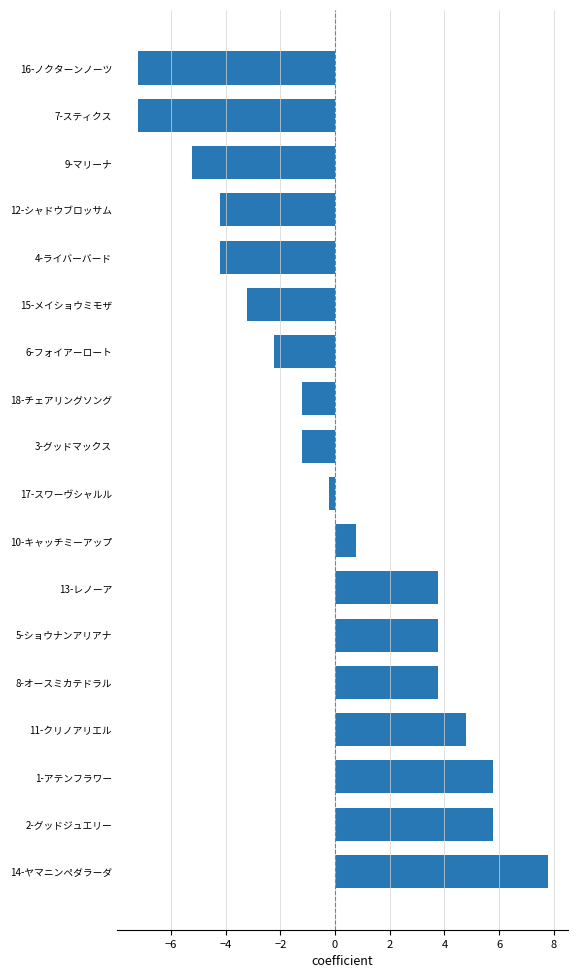

The chart shows a value of -7.2 at 16-ノクターンノーツ. True or false?

True